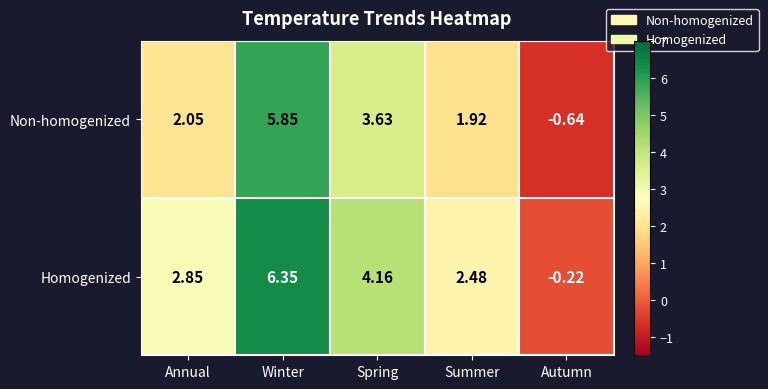

Between Spring and Summer, which series saw the biggest shift?

Non-homogenized